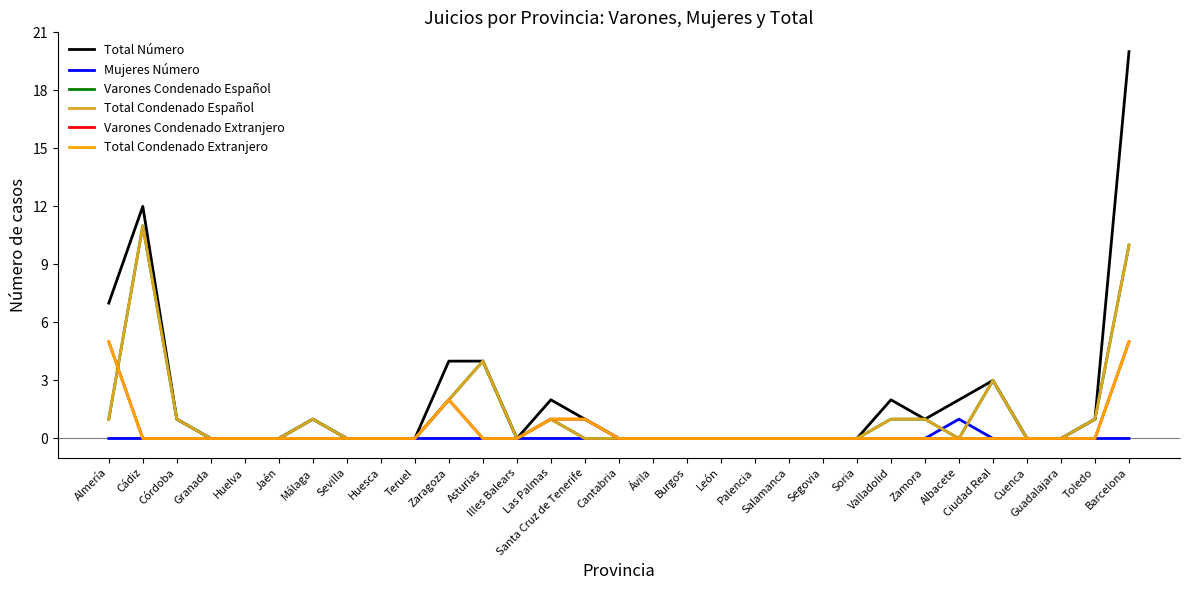

What is the label of the 30th point from the left?

Toledo